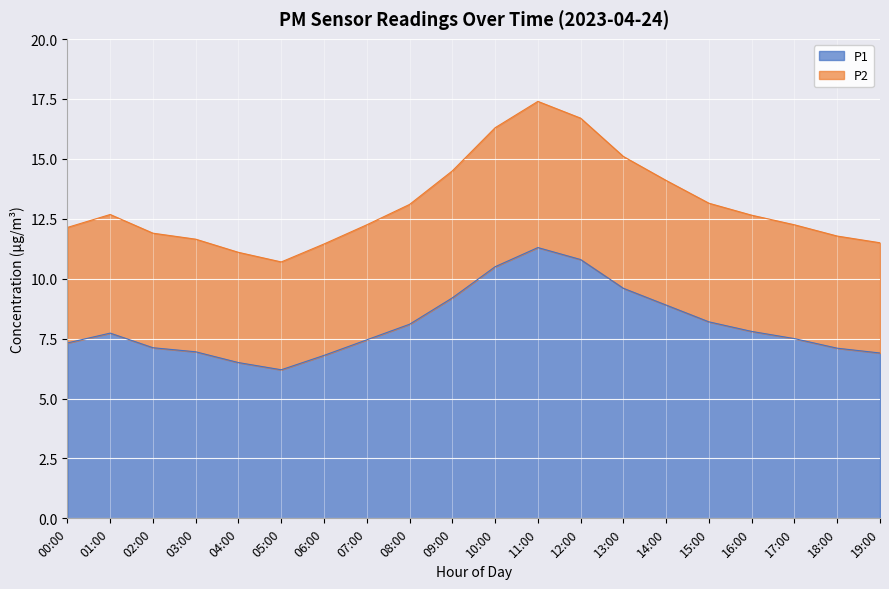

How many values in the P2 series exceed 12?

13